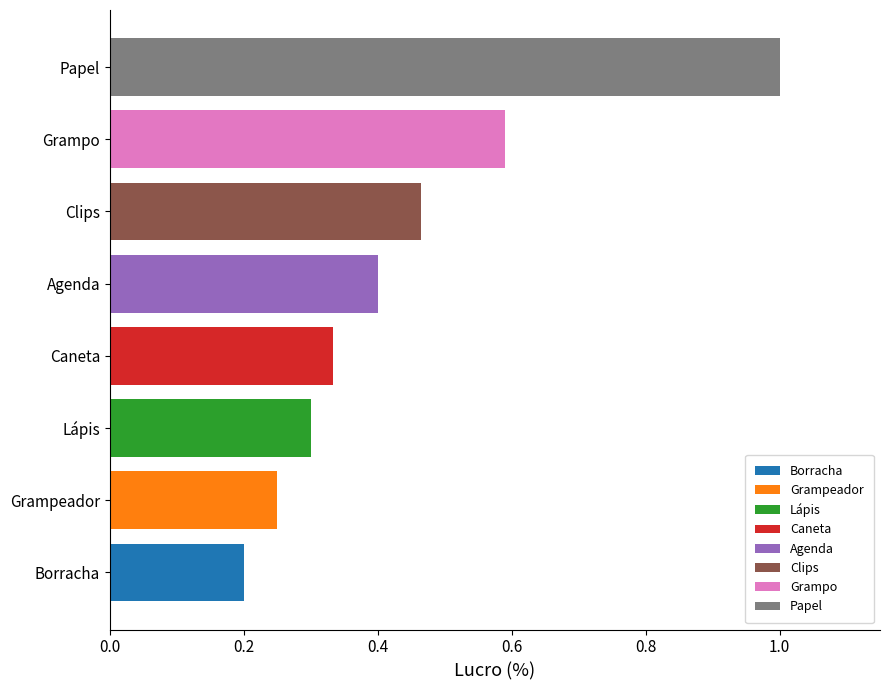

What is the maximum value shown in the chart?

1.0